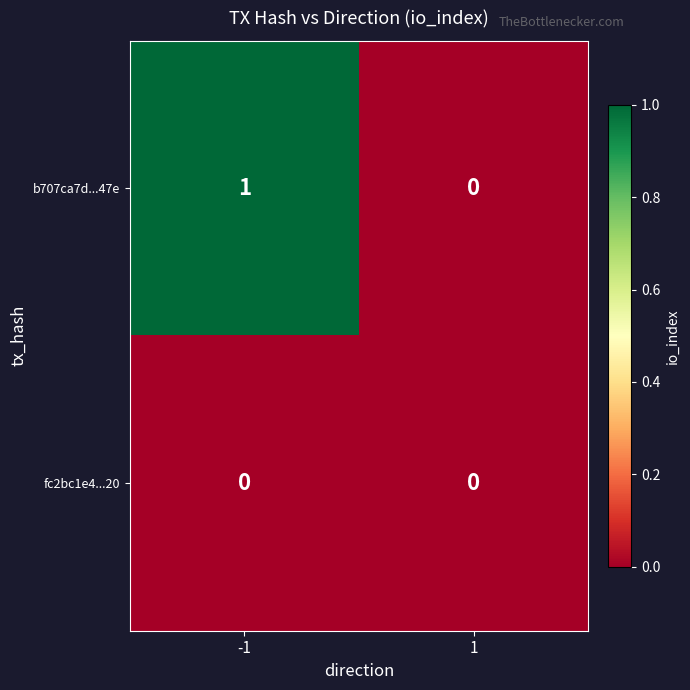

Reading left to right, list all the values displayed in this chart.

b707ca7d...47e: -1=1	1=0
fc2bc1e4...20: -1=0	1=0